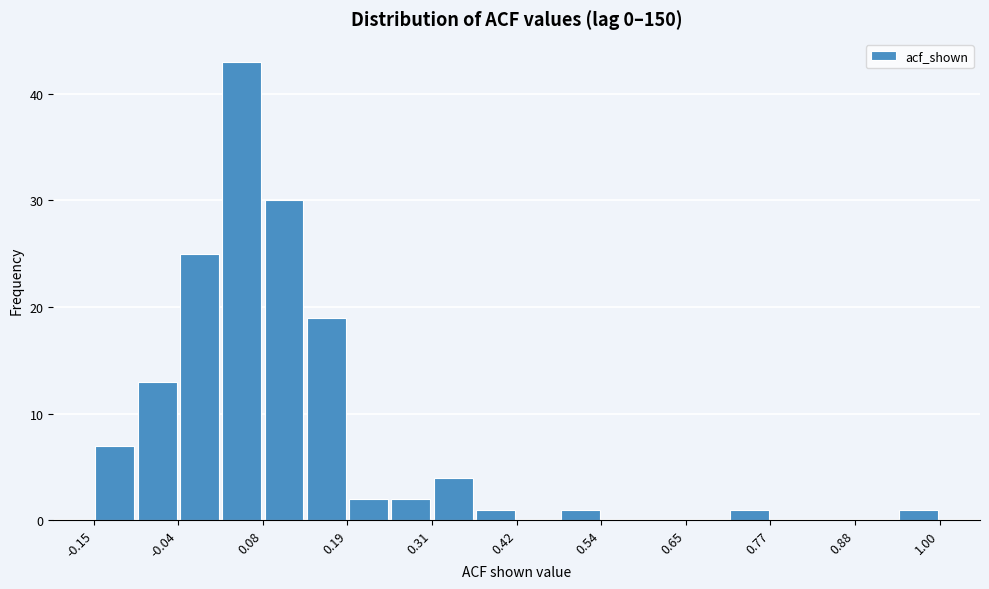

Read against the x-axis, roughly where is the centre of the tallest bar?

0.04